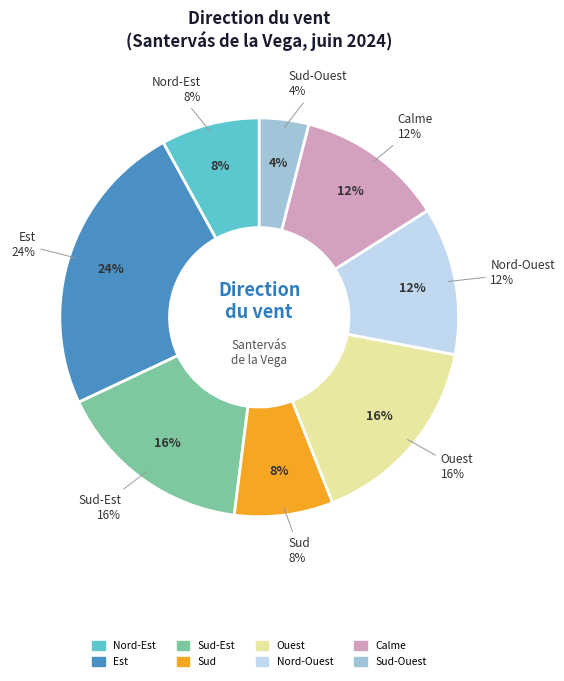

True or false: Nord-Est accounts for 8% of the total.

True